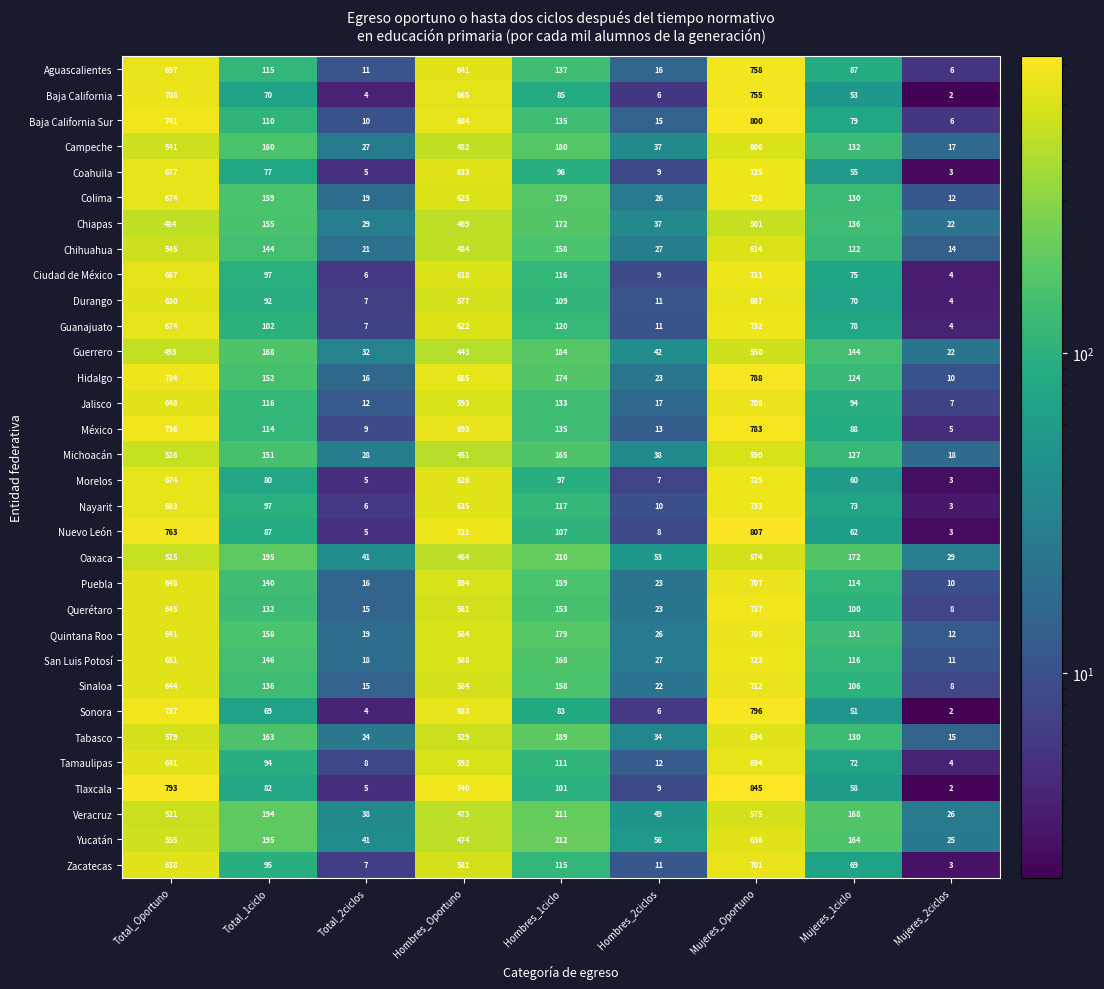

Rank the categories by Aguascalientes value from highest to lowest.

Mujeres_Oportuno, Total_Oportuno, Hombres_Oportuno, Hombres_1ciclo, Total_1ciclo, Mujeres_1ciclo, Hombres_2ciclos, Total_2ciclos, Mujeres_2ciclos